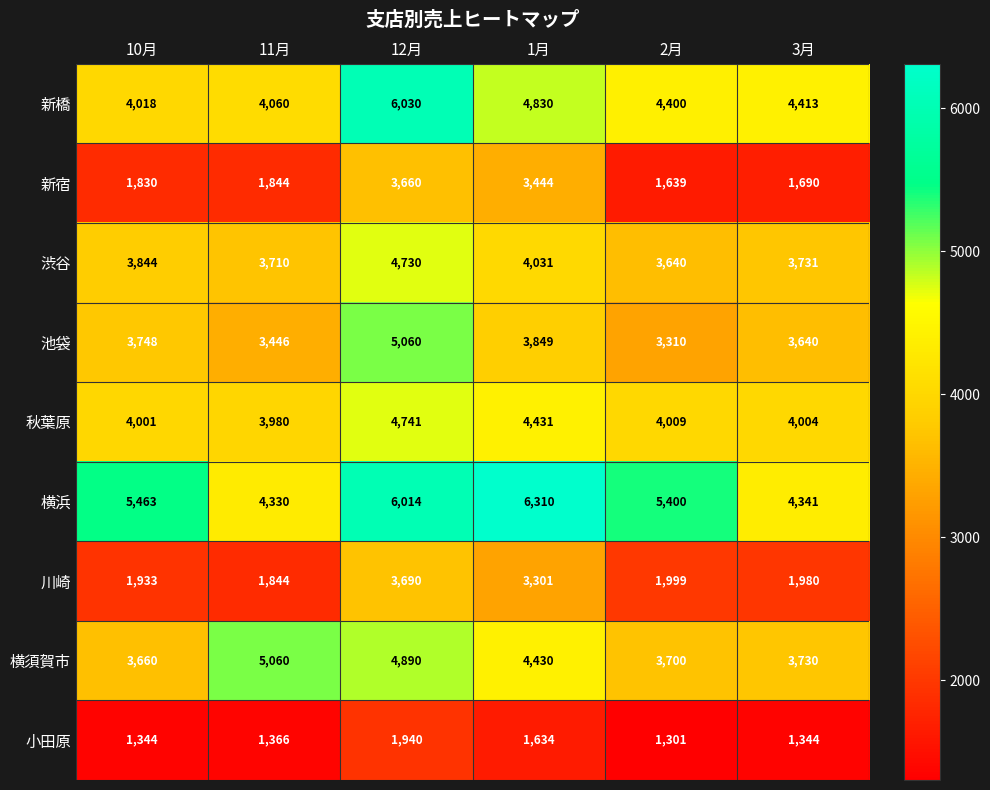

Rank the series at 12月 from lowest to highest value.

小田原, 新宿, 川崎, 渋谷, 秋葉原, 横須賀市, 池袋, 横浜, 新橋